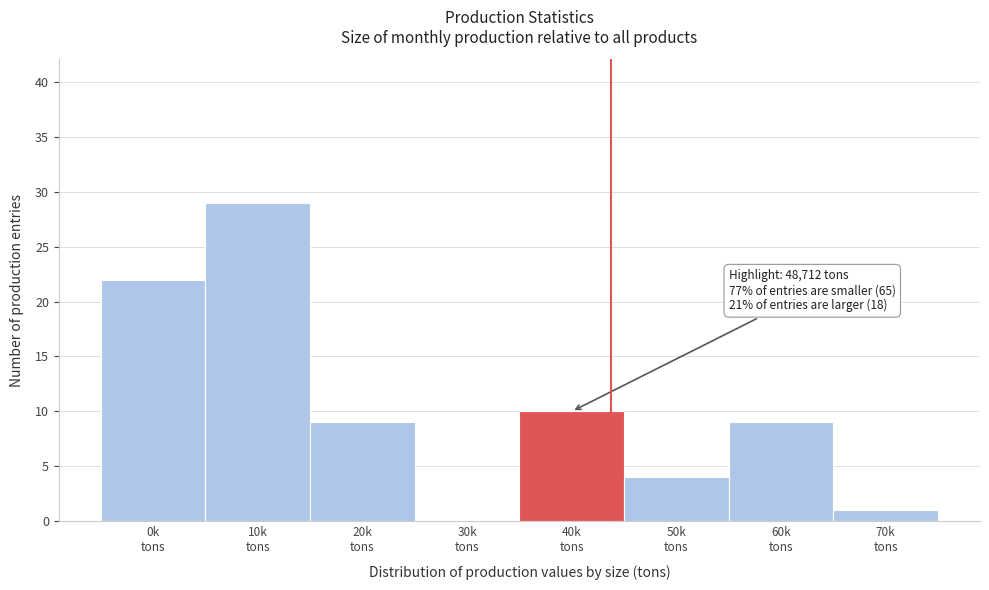

What is the sum of all values?

84